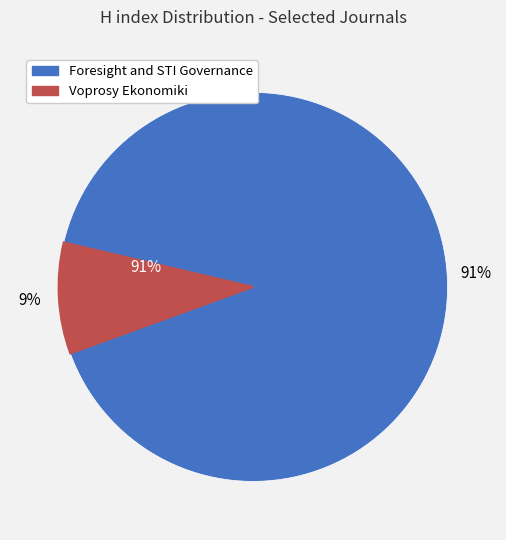

The Foresight and STI Governance slice represents 99% of the pie. True or false?

False